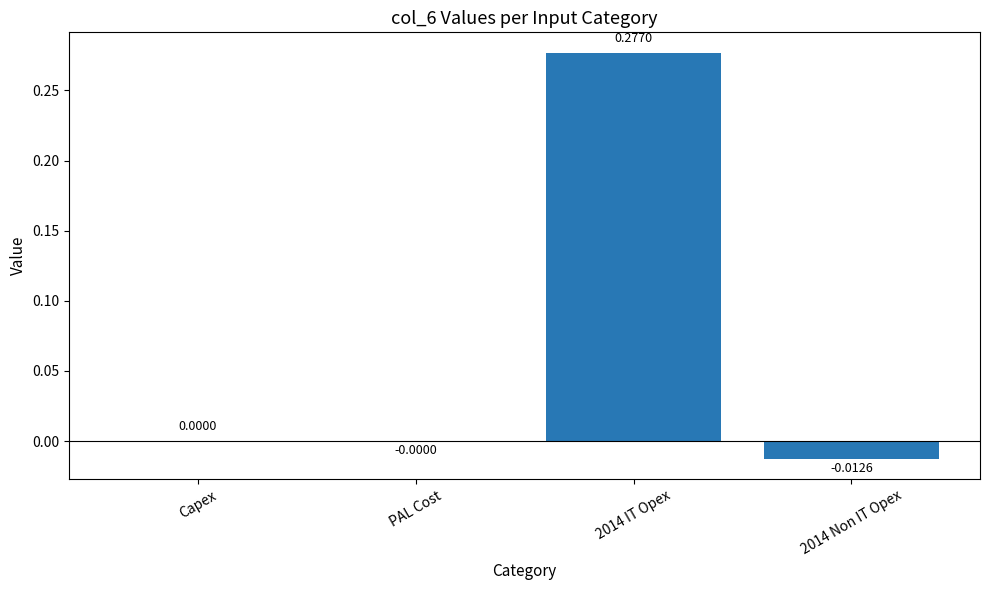

Between 2014 IT Opex and 2014 Non IT Opex, which is larger?

2014 IT Opex